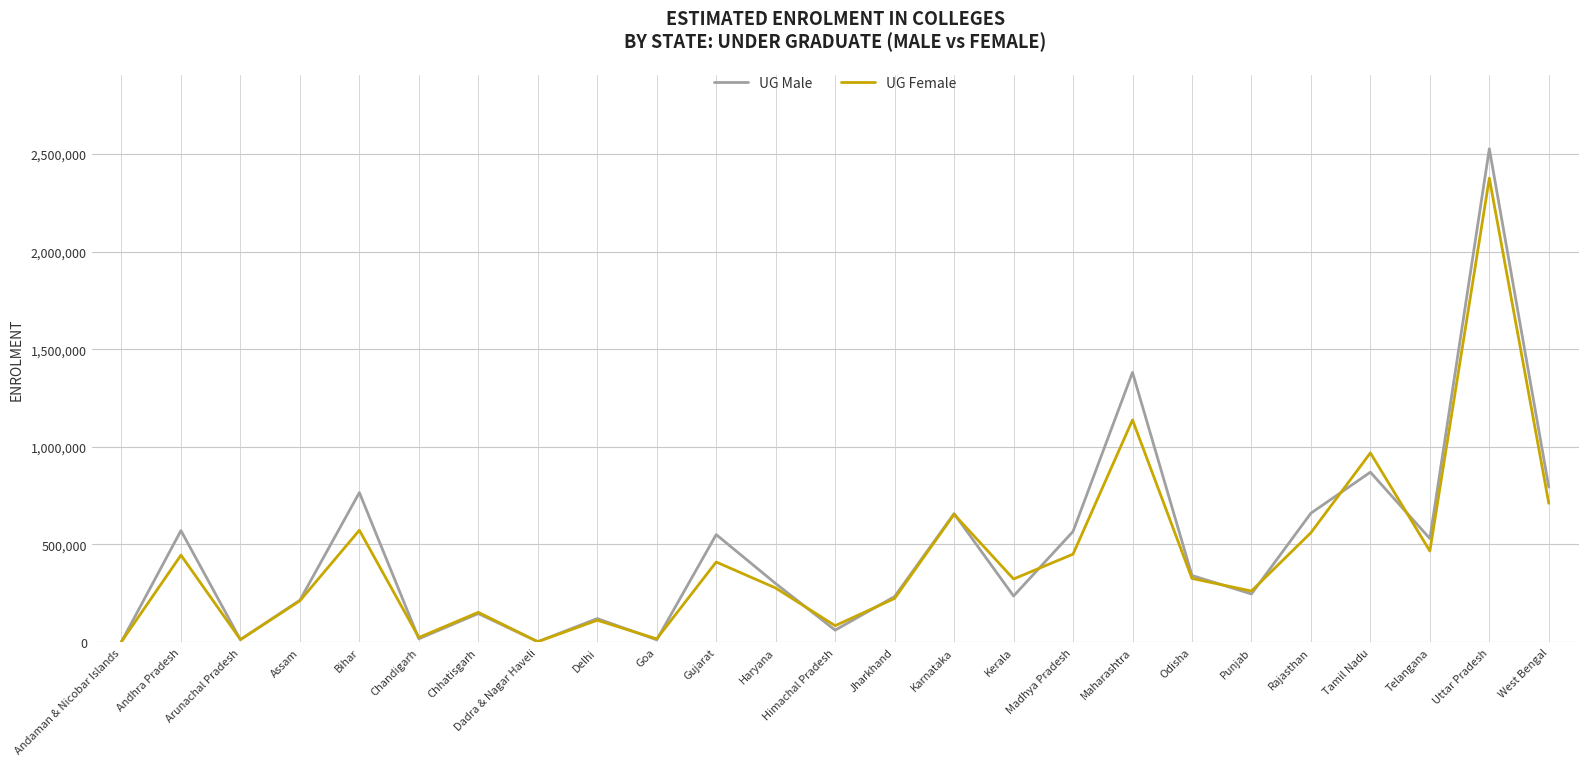

List the series in order of their peak value, highest first.

UG Male, UG Female